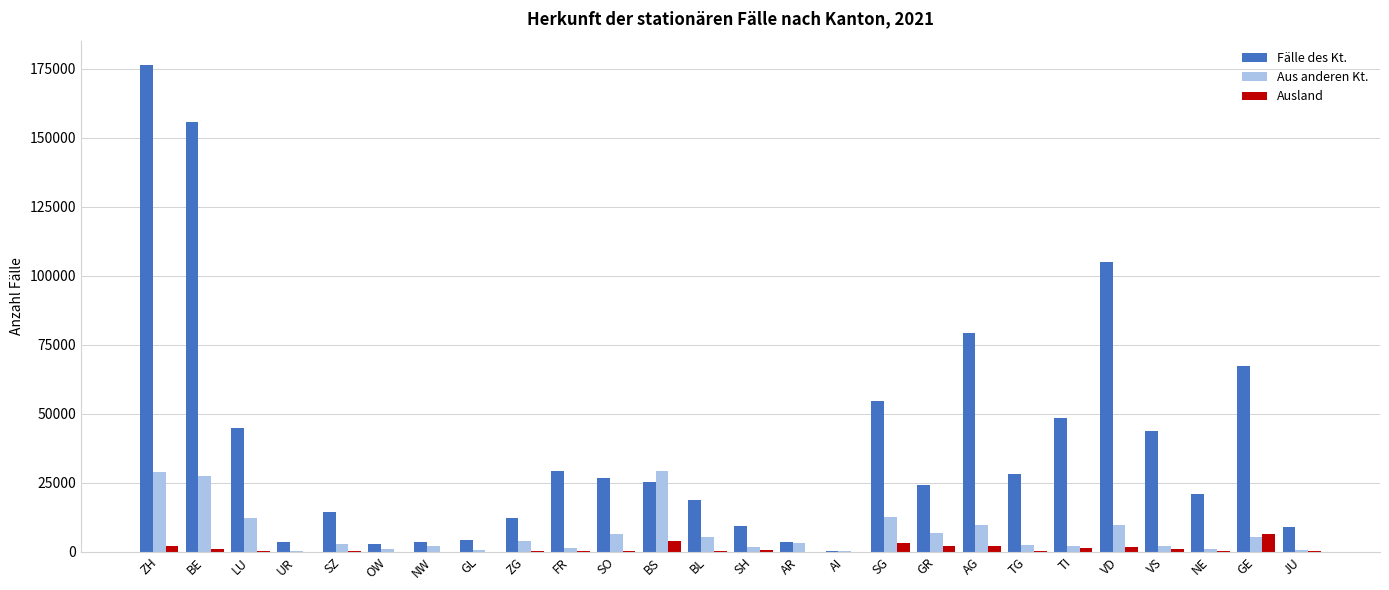

What is the average value of the Fälle des Kt. series?

38845